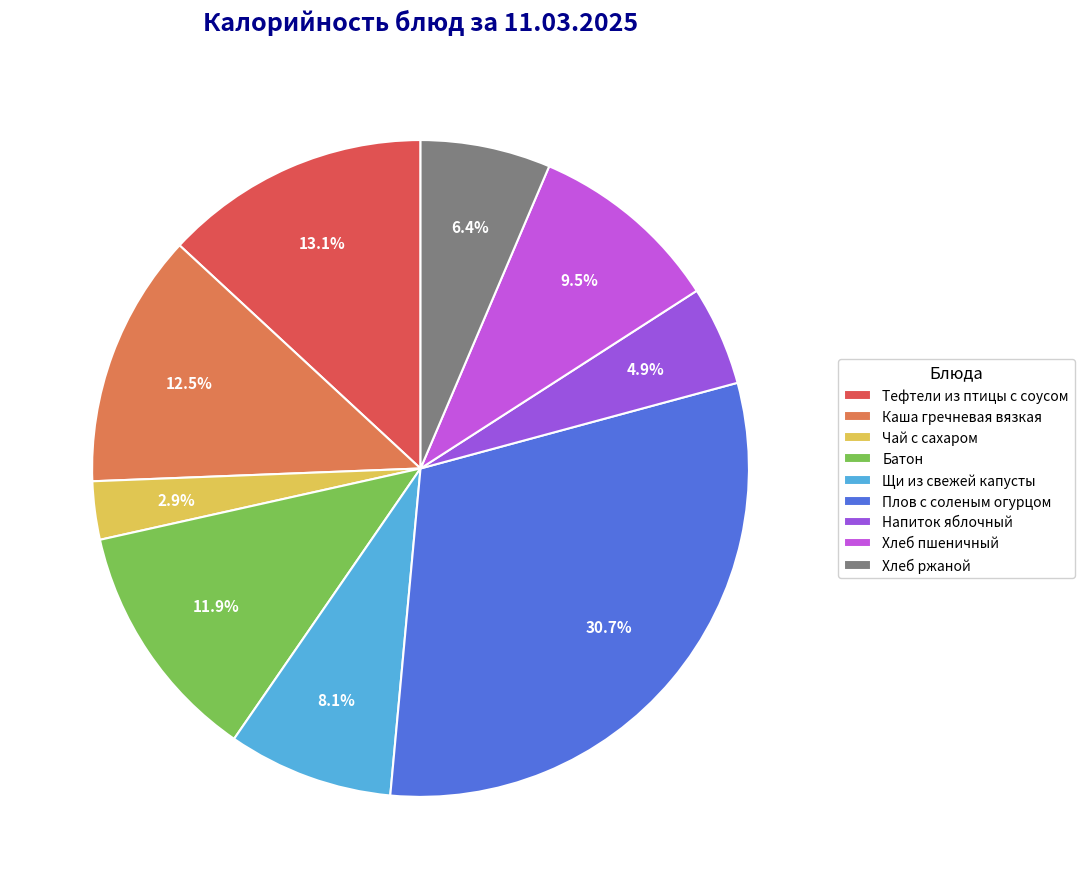

Between Батон and Чай с сахаром, which is larger?

Батон